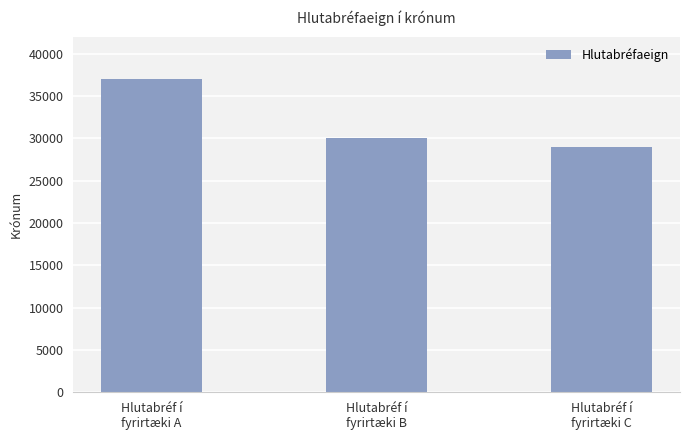

What is the difference between the values at Hlutabréf í
fyrirtæki B and Hlutabréf í
fyrirtæki A?

7000